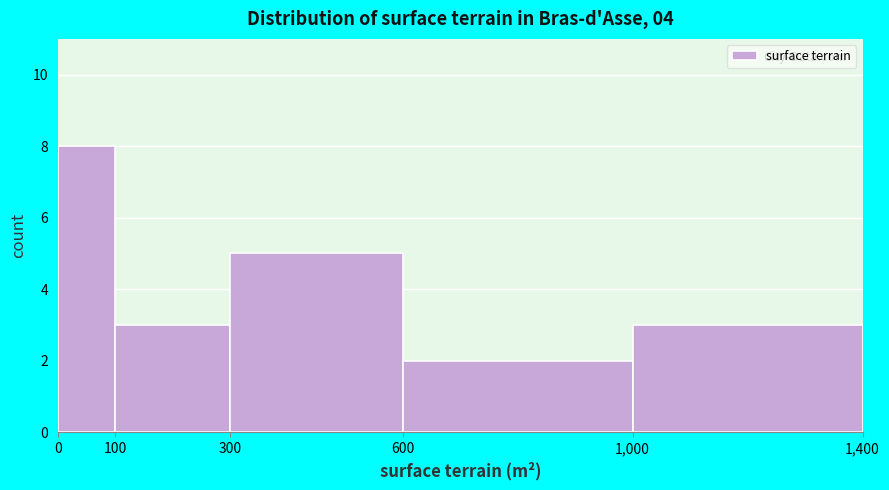

Reading left to right, transcribe this chart: for each bar, give the range it covers on the x-axis and its height. The values are not printed on the chart, so give them approximately, as read against the axis.

0 to 100: 8
100 to 300: 3
300 to 600: 5
600 to 1,000: 2
1,000 to 1,400: 3